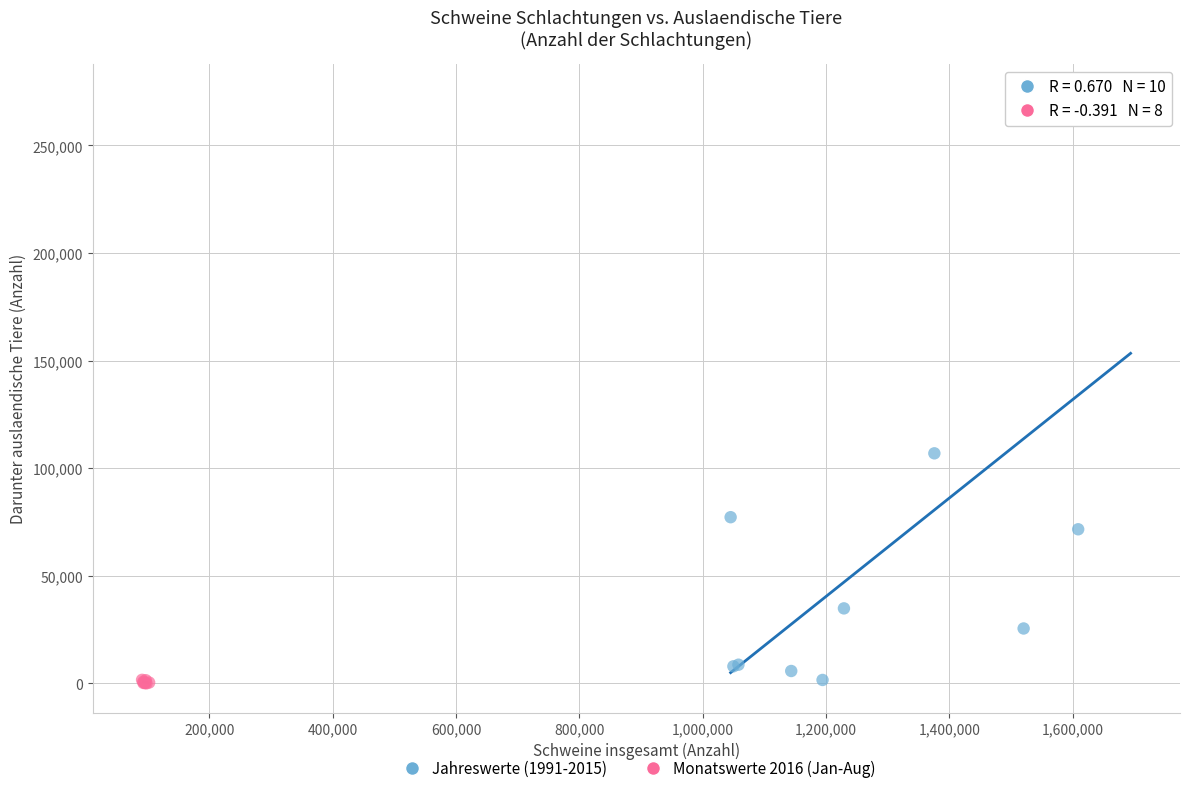

Which series has the widest spread of Y values?

Jahreswerte (1991-2015)